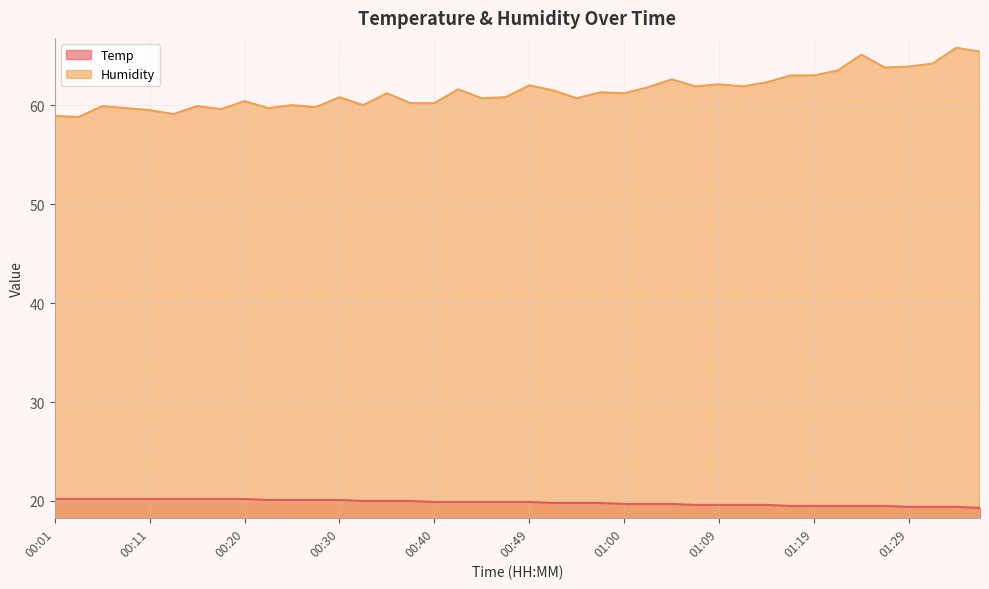

Which series has the largest range (max minus min)?

Humidity